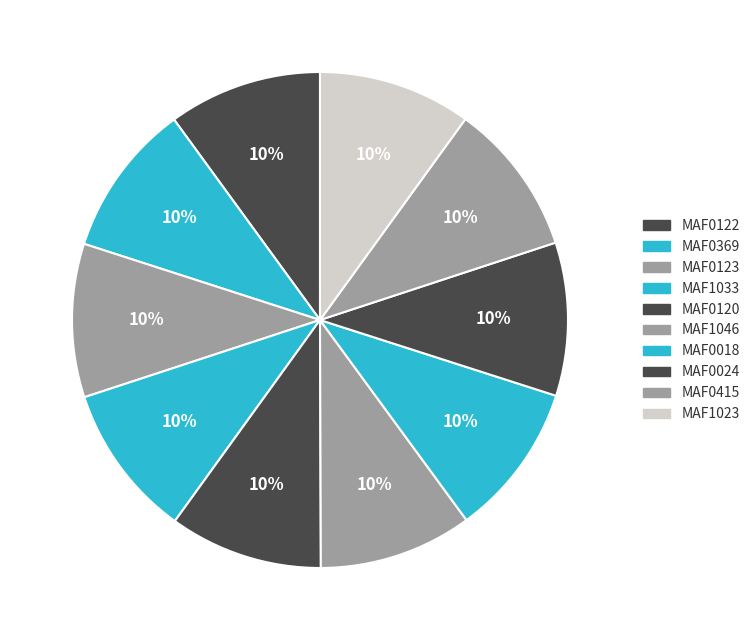

Count the number of slices in the pie.

10